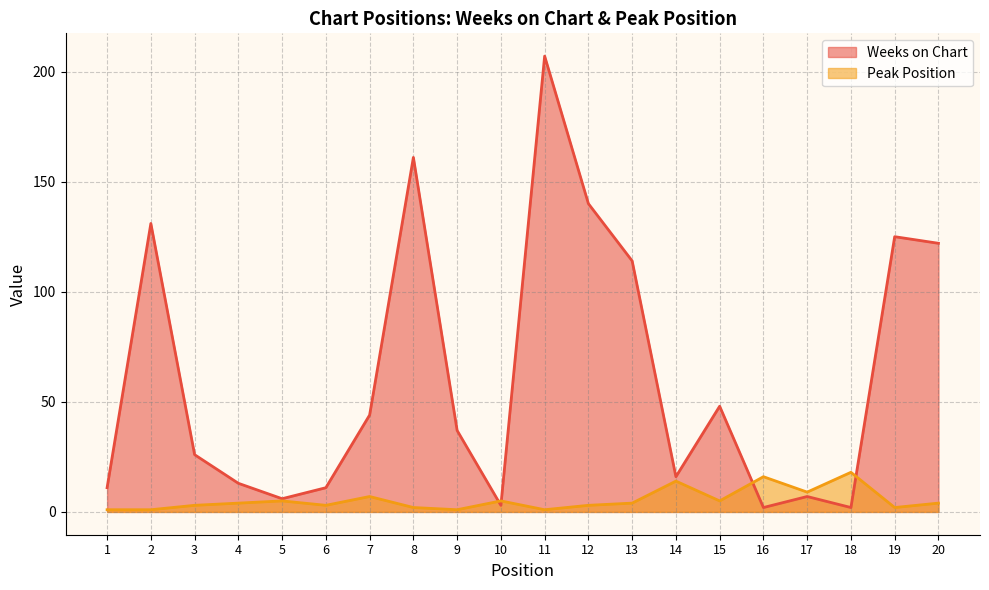

True or false: Peak Position and Weeks on Chart intersect in this chart.

True